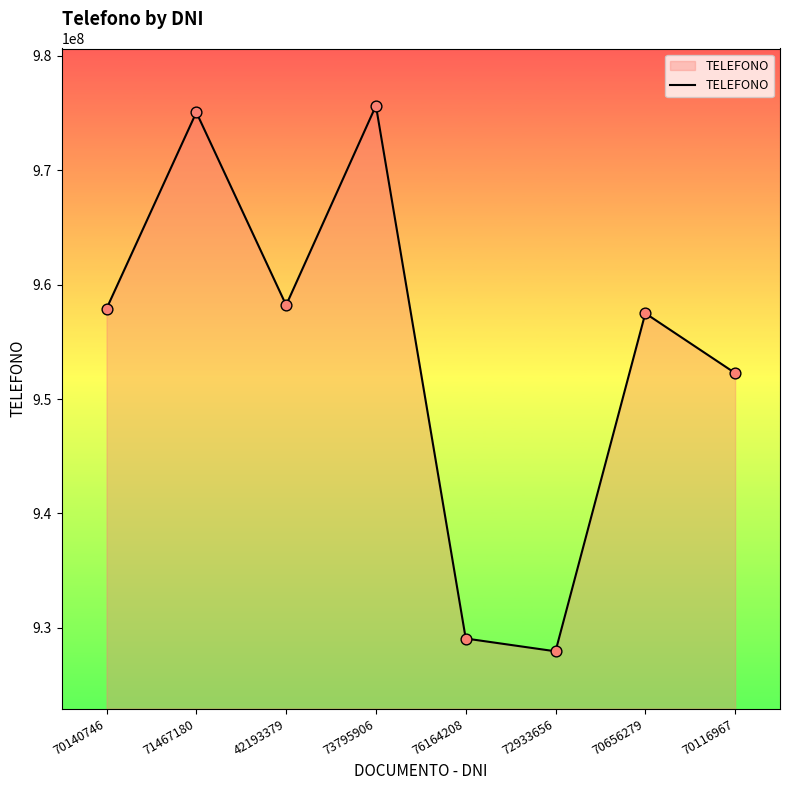

What is the change in value from 70140746 to 42193379?

+306775